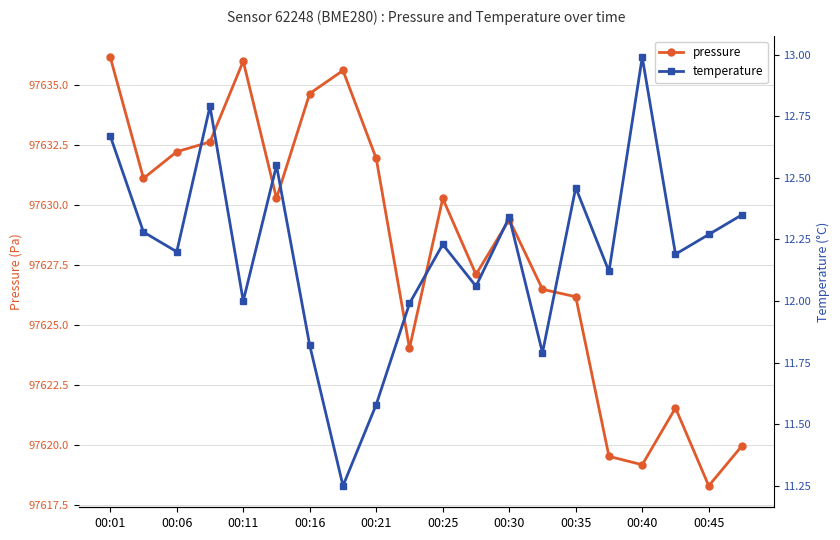

Reading left to right, list all the values displayed in this chart.

pressure: 97636.2	97631.1	97632.2	97632.6	97636.0	97630.3	97634.6	97635.6	97631.9	97624.0	97630.3	97627.1	97629.4	97626.5	97626.2	97619.5	97619.2	97621.5	97618.3	97619.9
temperature: 12.7	12.3	12.2	12.8	12.0	12.6	11.8	11.2	11.6	12.0	12.2	12.1	12.3	11.8	12.5	12.1	13.0	12.2	12.3	12.3